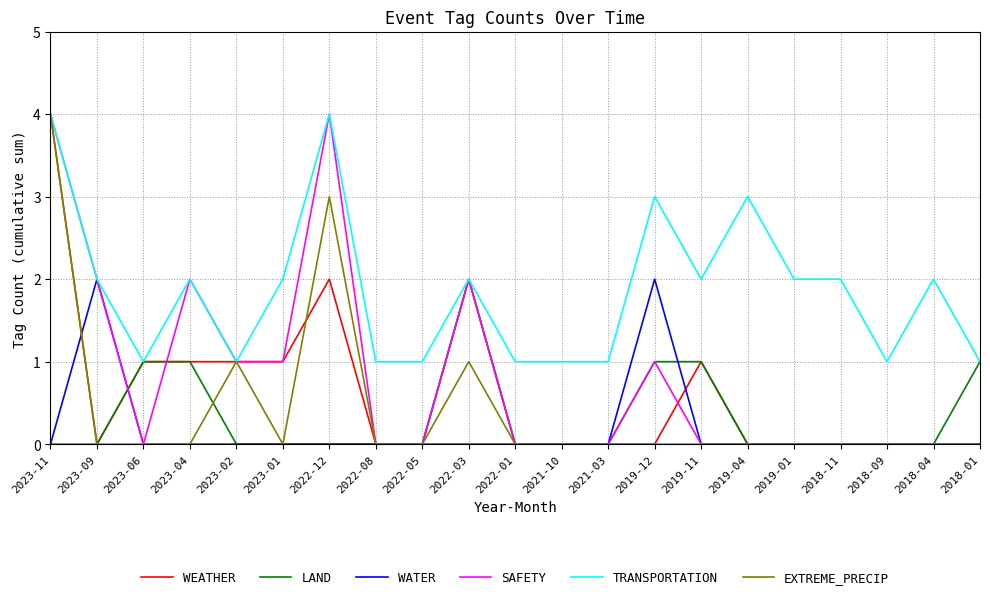

Reading right to left, extract all data points from this chart.

WEATHER: 2018-01=0	2018-04=0	2018-09=0	2018-11=0	2019-01=0	2019-04=0	2019-11=1	2019-12=0	2021-03=0	2021-10=0	2022-01=0	2022-03=2	2022-05=0	2022-08=0	2022-12=2	2023-01=1	2023-02=1	2023-04=1	2023-06=1	2023-09=0	2023-11=4
LAND: 2018-01=1	2018-04=0	2018-09=0	2018-11=0	2019-01=0	2019-04=0	2019-11=1	2019-12=1	2021-03=0	2021-10=0	2022-01=0	2022-03=2	2022-05=0	2022-08=0	2022-12=0	2023-01=0	2023-02=0	2023-04=1	2023-06=1	2023-09=0	2023-11=0
WATER: 2018-01=0	2018-04=0	2018-09=0	2018-11=0	2019-01=0	2019-04=0	2019-11=0	2019-12=2	2021-03=0	2021-10=0	2022-01=0	2022-03=0	2022-05=0	2022-08=0	2022-12=0	2023-01=0	2023-02=0	2023-04=0	2023-06=0	2023-09=2	2023-11=0
SAFETY: 2018-01=0	2018-04=0	2018-09=0	2018-11=0	2019-01=0	2019-04=0	2019-11=0	2019-12=1	2021-03=0	2021-10=0	2022-01=0	2022-03=2	2022-05=0	2022-08=0	2022-12=4	2023-01=1	2023-02=1	2023-04=2	2023-06=0	2023-09=2	2023-11=4
TRANSPORTATION: 2018-01=1	2018-04=2	2018-09=1	2018-11=2	2019-01=2	2019-04=3	2019-11=2	2019-12=3	2021-03=1	2021-10=1	2022-01=1	2022-03=2	2022-05=1	2022-08=1	2022-12=4	2023-01=2	2023-02=1	2023-04=2	2023-06=1	2023-09=2	2023-11=4
EXTREME_PRECIP: 2018-01=0	2018-04=0	2018-09=0	2018-11=0	2019-01=0	2019-04=0	2019-11=0	2019-12=0	2021-03=0	2021-10=0	2022-01=0	2022-03=1	2022-05=0	2022-08=0	2022-12=3	2023-01=0	2023-02=1	2023-04=0	2023-06=0	2023-09=0	2023-11=4